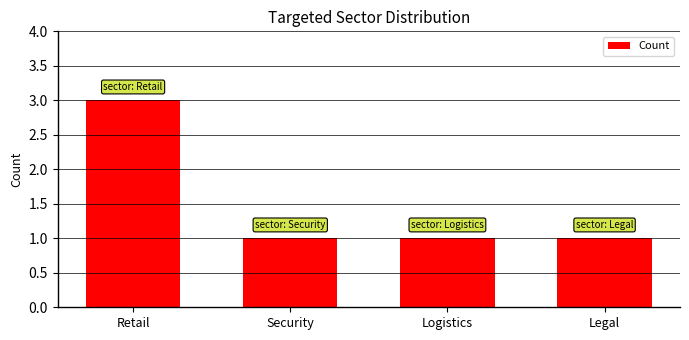

Which has a higher value, Retail or Legal?

Retail